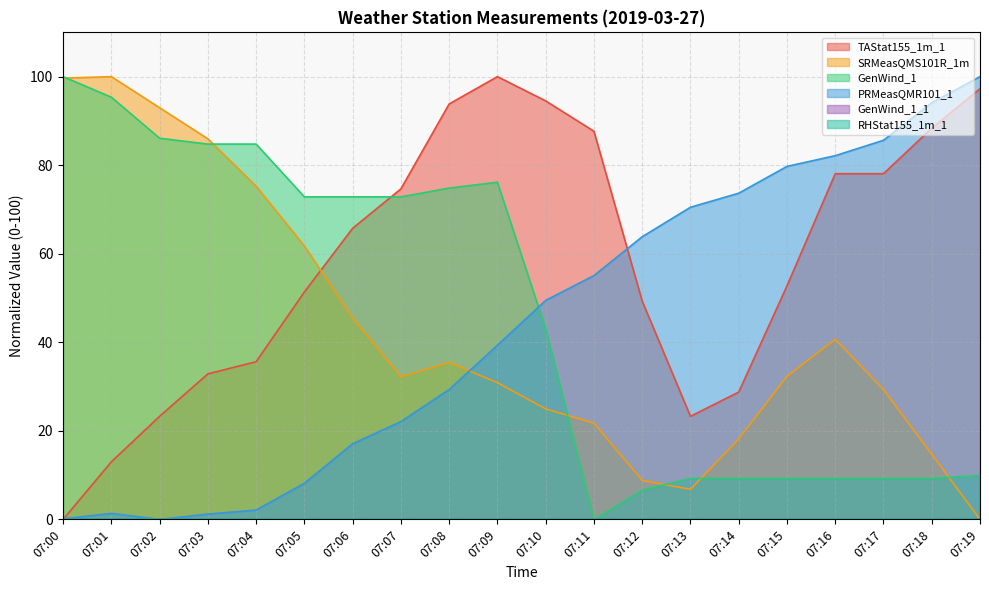

Which category has the lowest value in the TAStat155_1m_1 series?

07:00